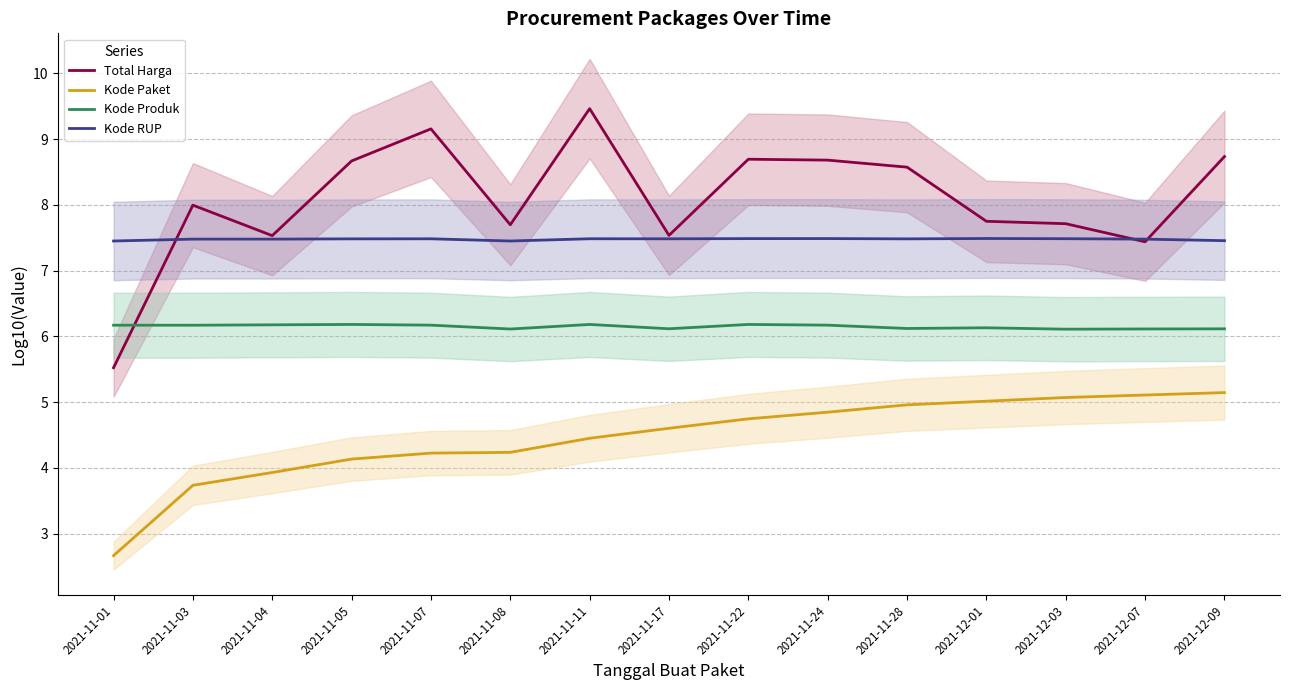

What is the average value of the Total Harga series?

8.1